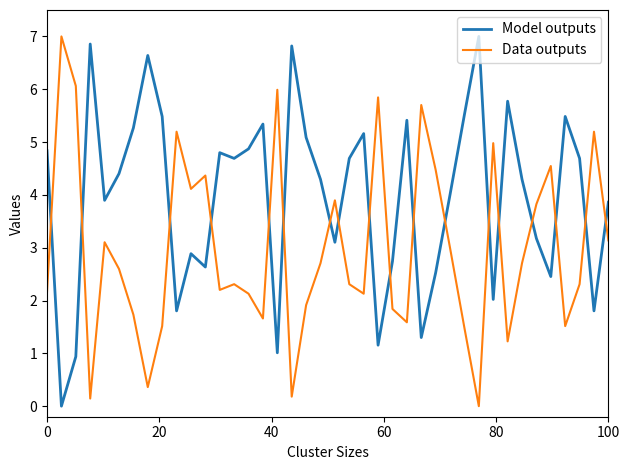

Which series ends up on top after the final intersection of Model outputs and Data outputs?

Model outputs